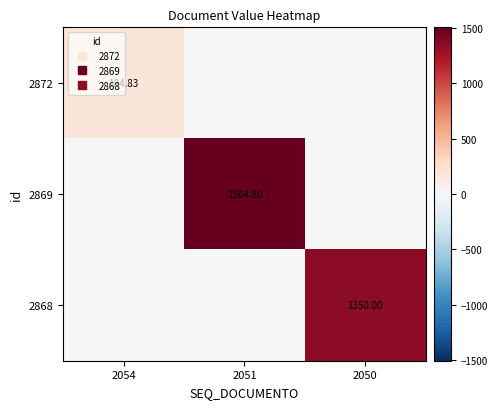

True or false: 2872 has a value of 79.7 at 2050.

False